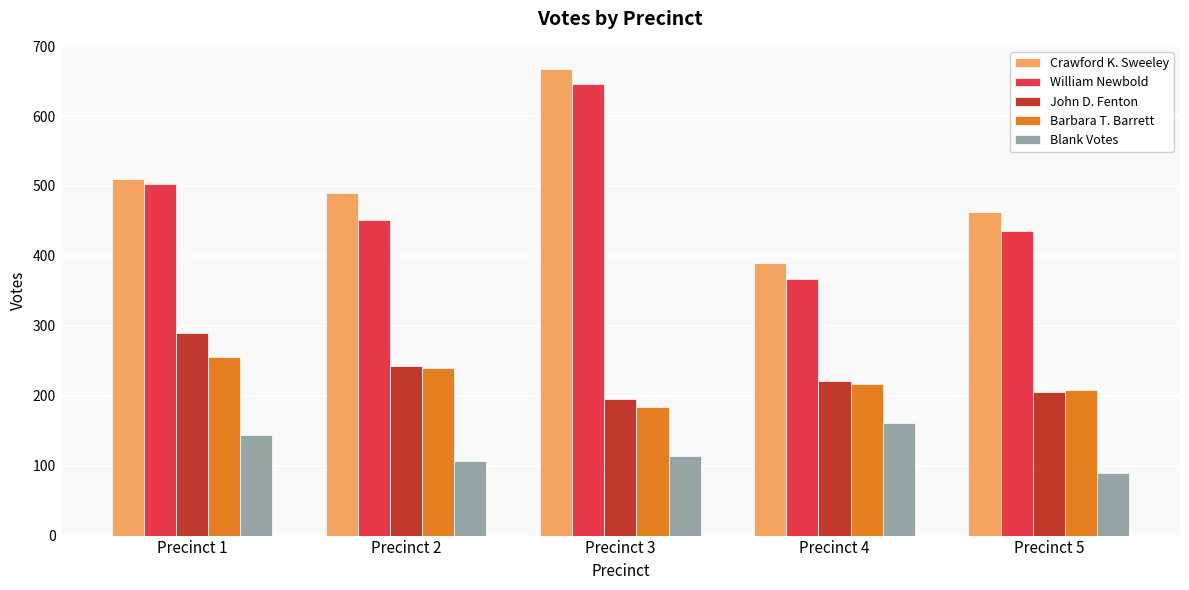

Does the chart contain stacked bars?

No